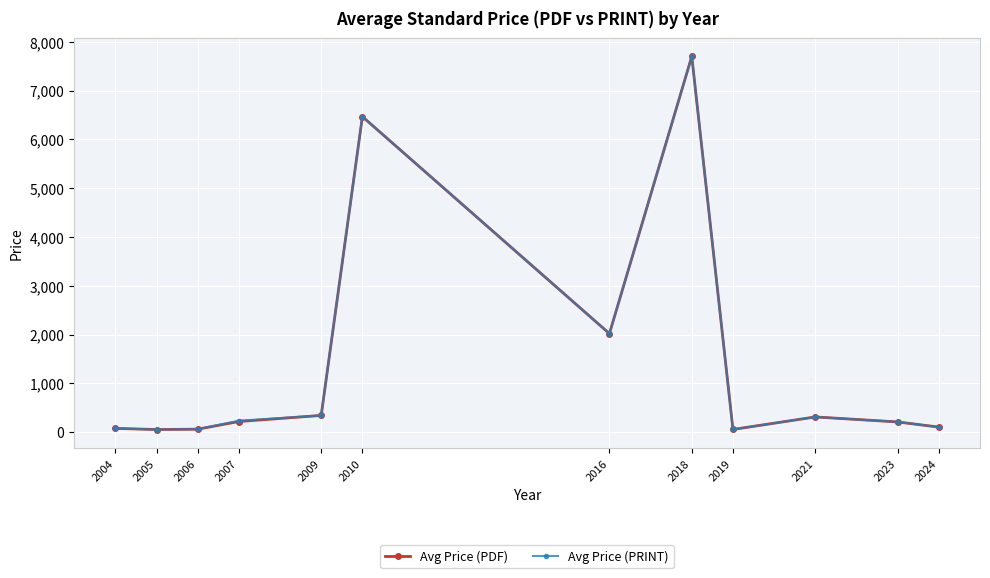

What are all the series names shown in the legend?

Avg Price (PDF), Avg Price (PRINT)